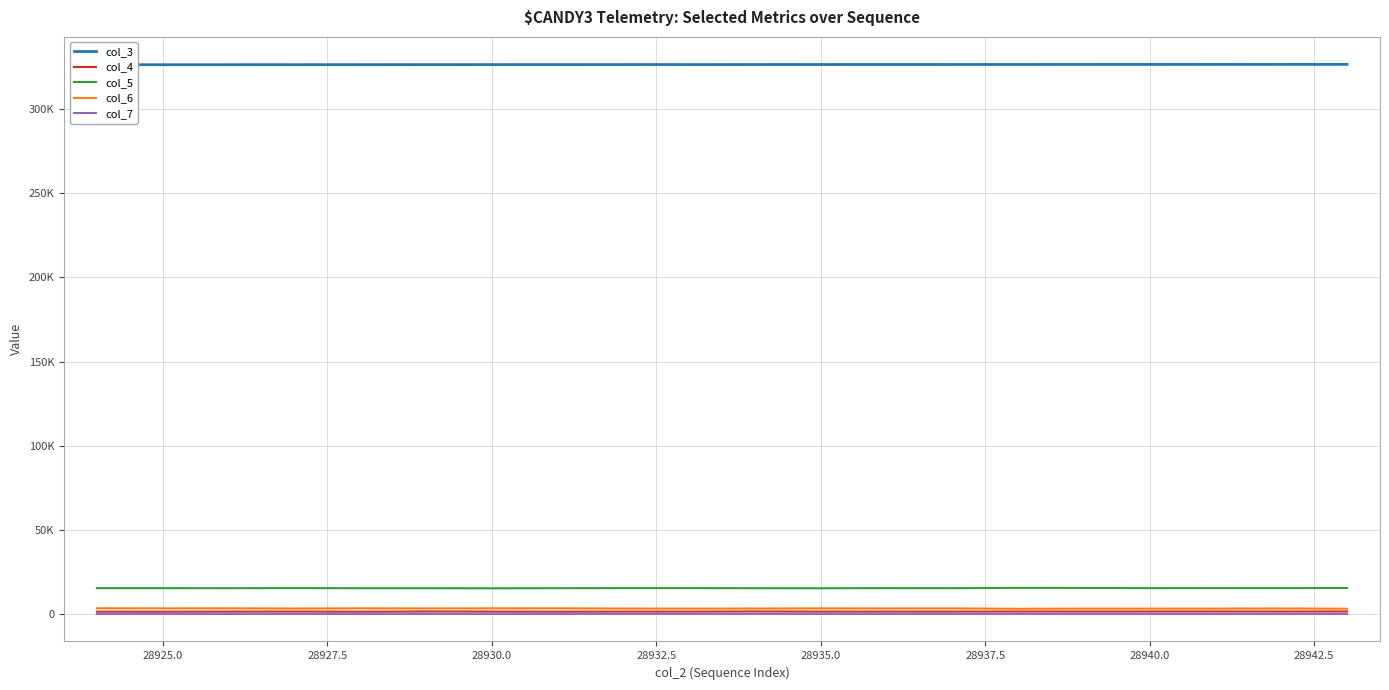

True or false: col_3 and col_4 intersect in this chart.

False